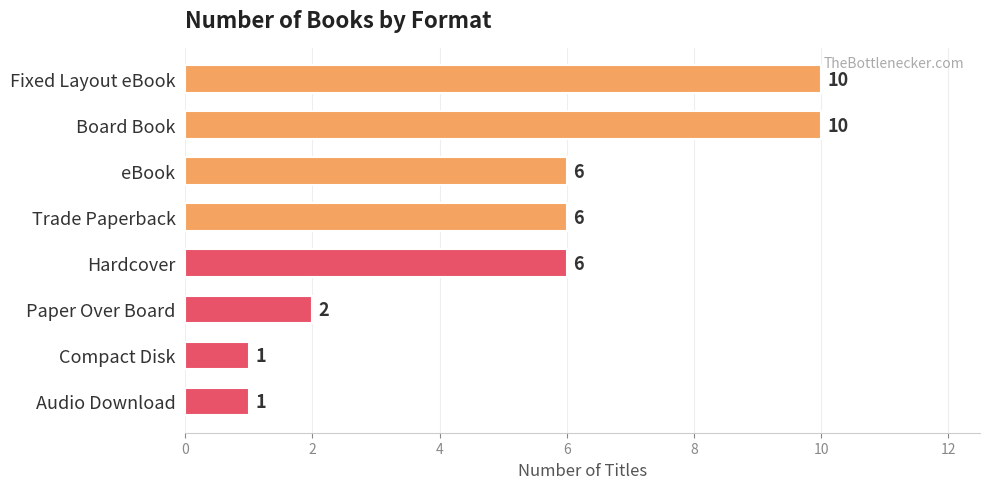

Are the bars grouped side by side (vs. stacked)?

No